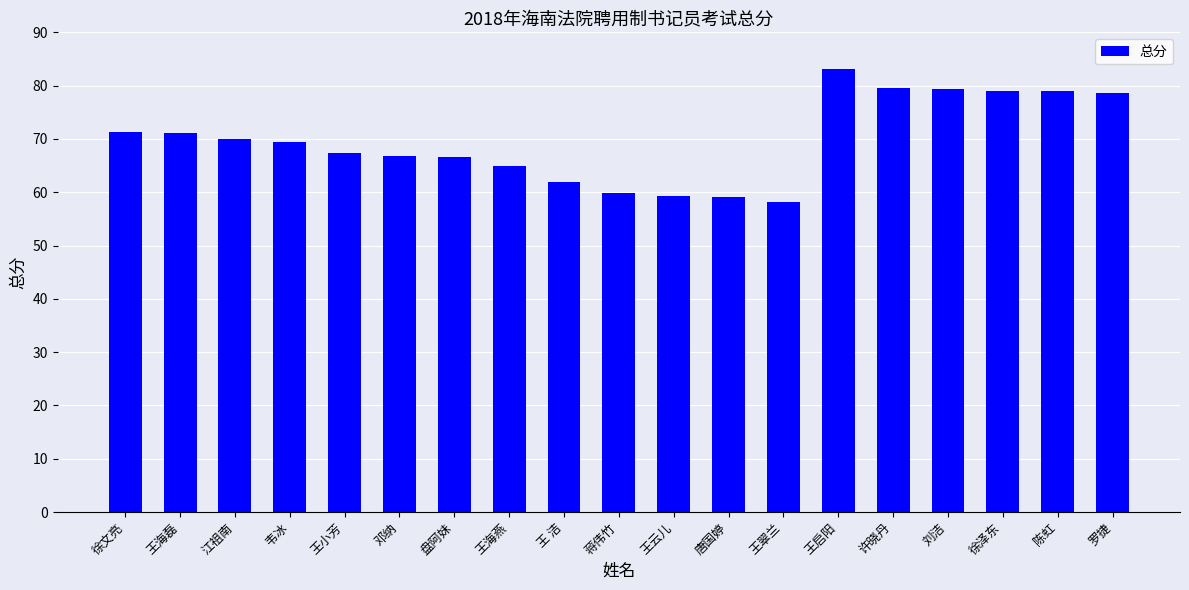

Read the value at 许晓丹.

79.6